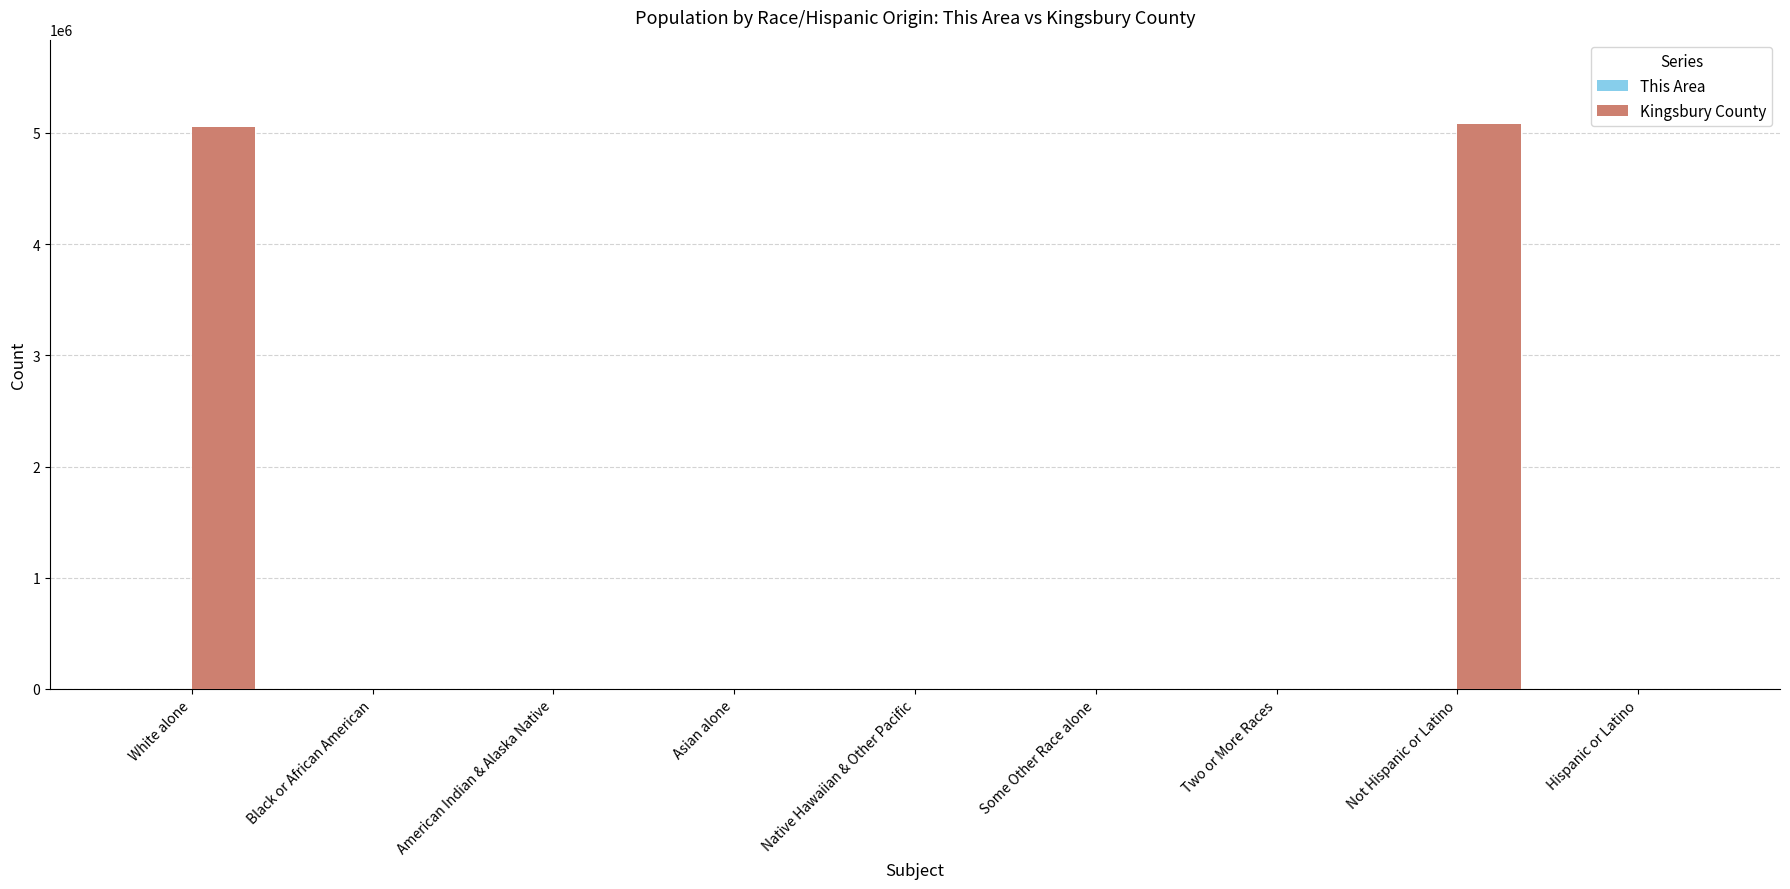

What is the sum of all Kingsbury County values?

10125663